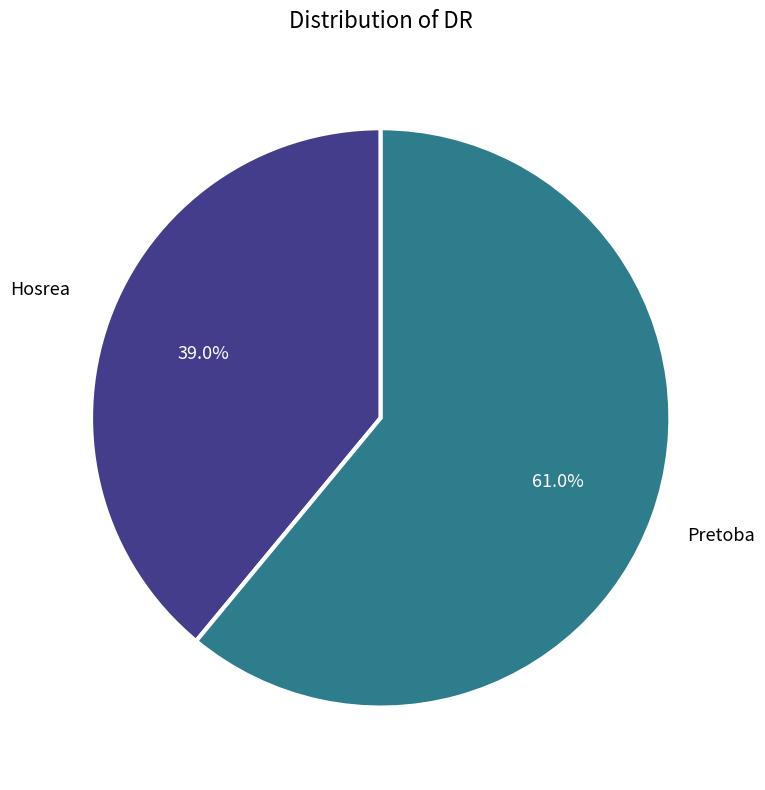

Is there any slice that represents more than half of the pie?

Yes